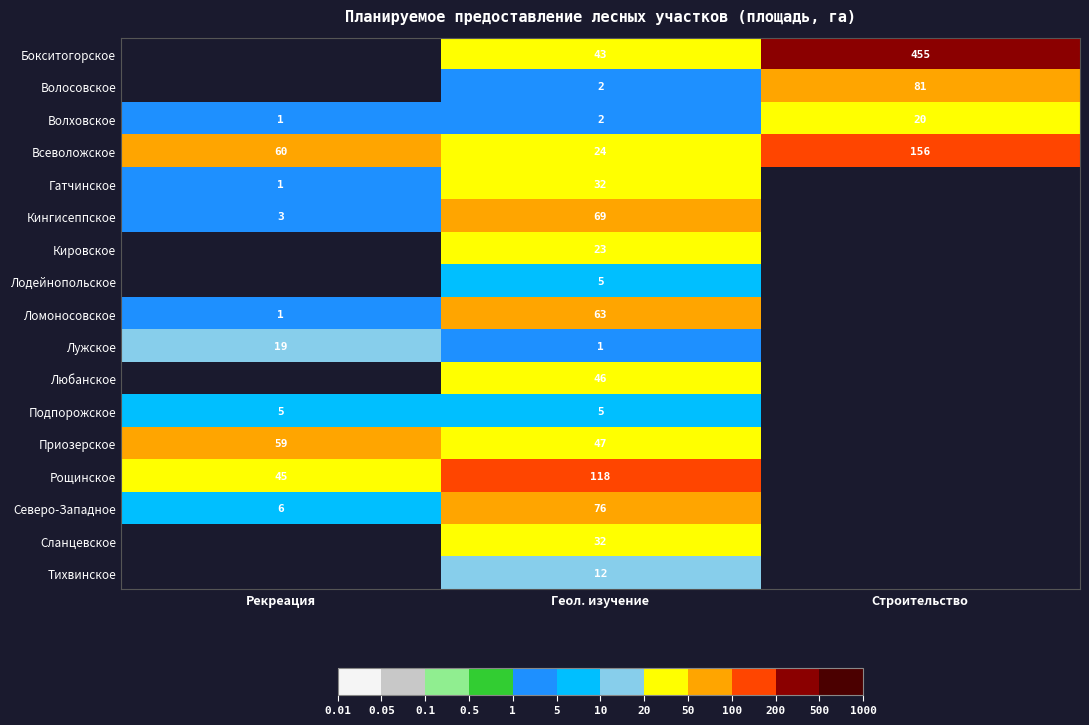

What is the average value of the Всеволожское series?

80